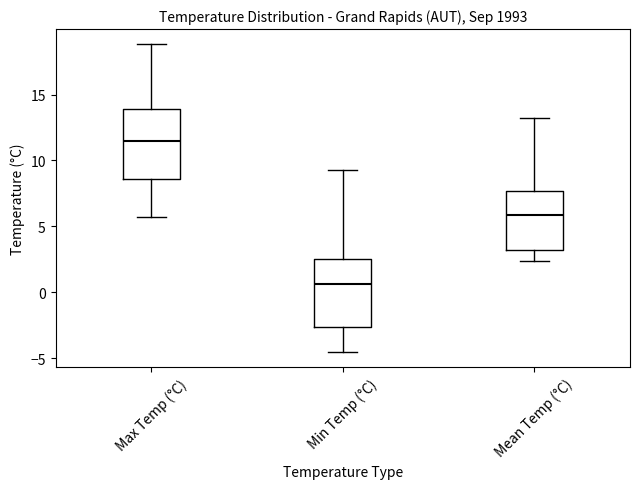

Which box has the lowest median line?

Min Temp (°C)